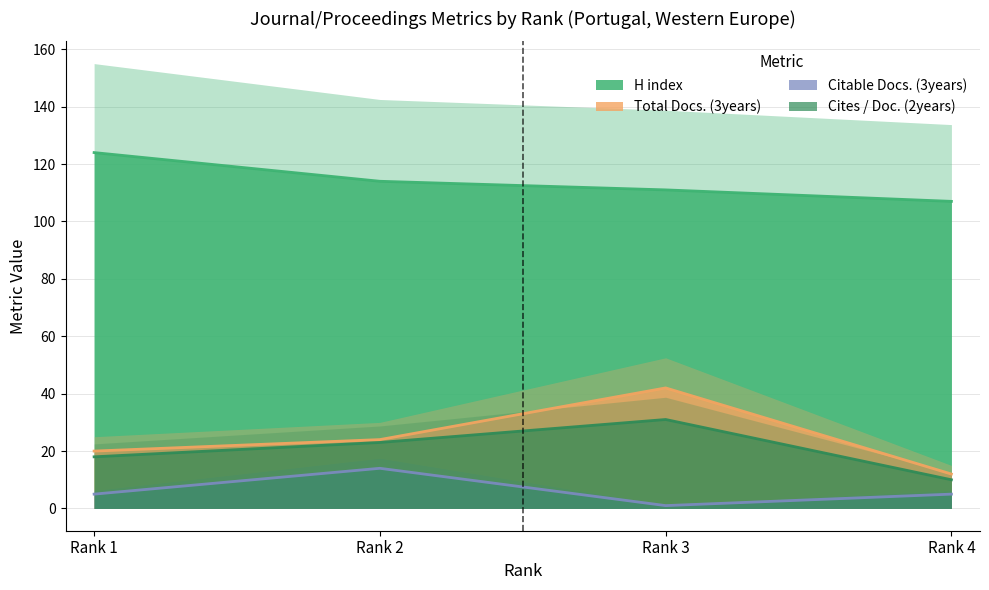

What are all the series names shown in the legend?

H index, Total Docs. (3years), Citable Docs. (3years), Cites / Doc. (2years)